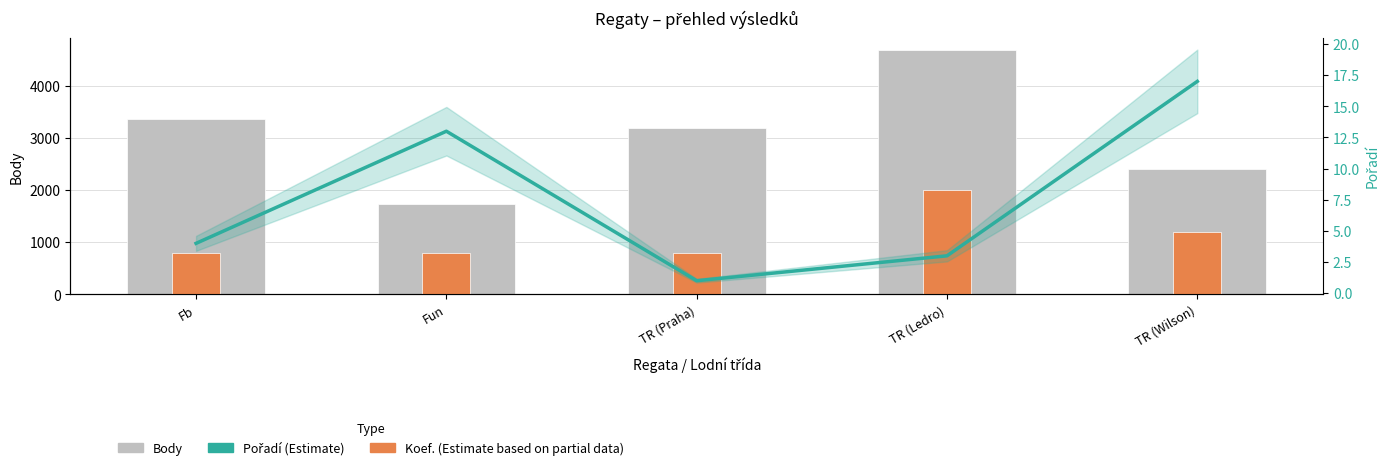

Reading left to right, what are all the values shown in this chart?

Body: Fb=3365	Fun=1737	TR (Praha)=3200	TR (Ledro)=4690	TR (Wilson)=2412
Koef. (partial): Fb=800	Fun=800	TR (Praha)=800	TR (Ledro)=2000	TR (Wilson)=1200
Pořadí (Estimate): Fb=4	Fun=13	TR (Praha)=1	TR (Ledro)=3	TR (Wilson)=17